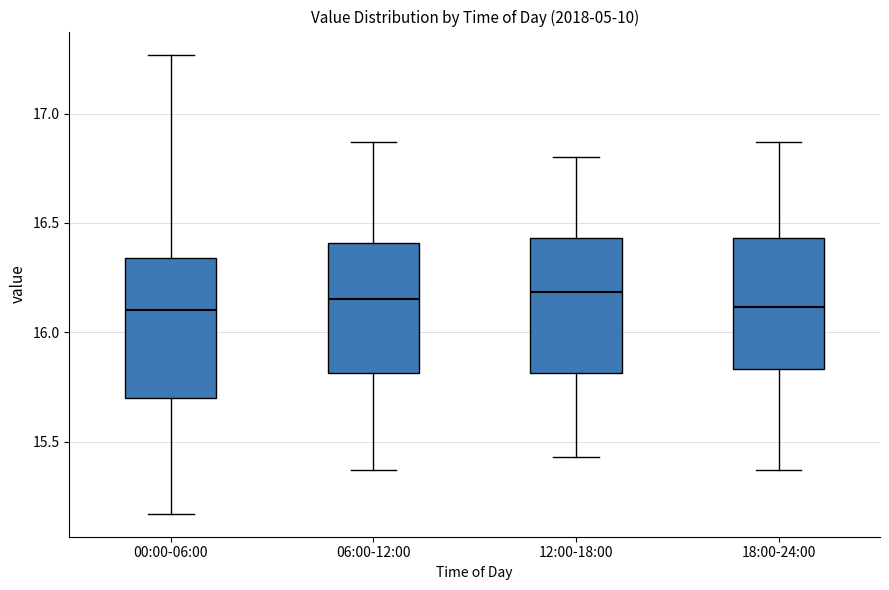

Where is the lower edge of the box for 18:00-24:00 on the y-axis? The values are not printed on the chart, so give them approximately, as read against the axis.

15.85